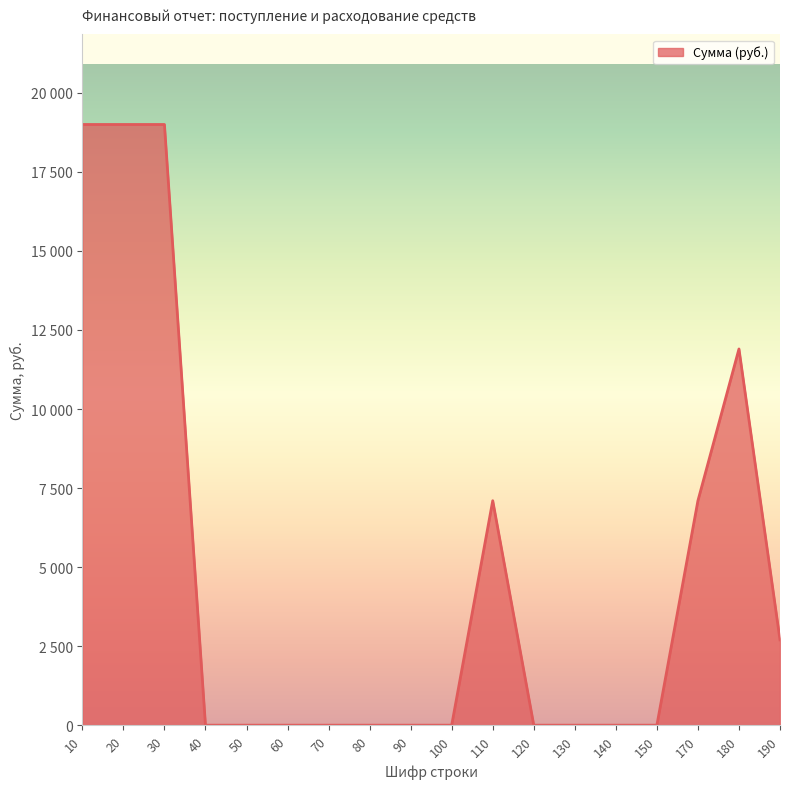

Does the chart display data point markers on the line(s)?

No